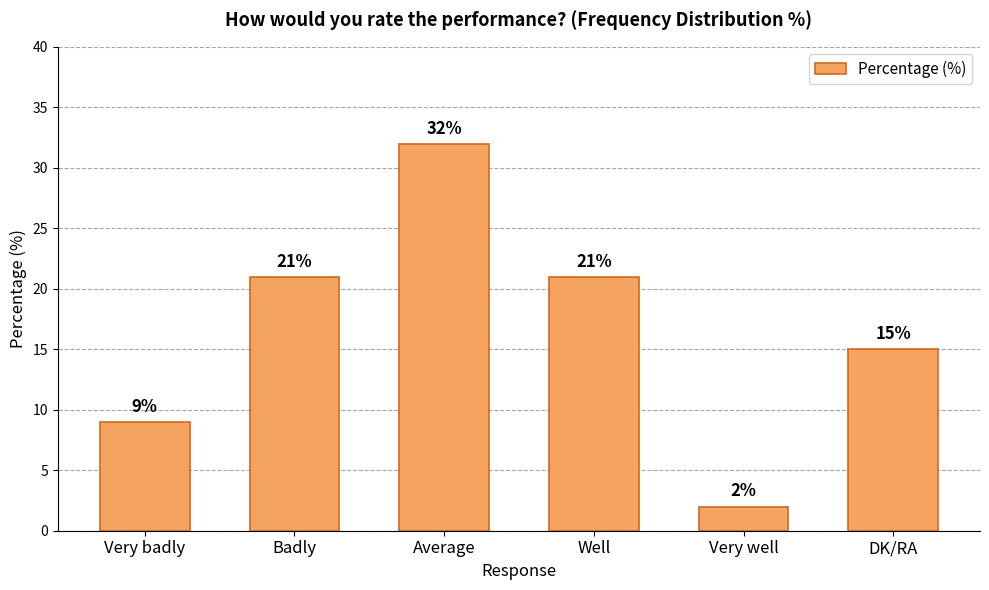

What is the change in value from Very badly to Average?

+23